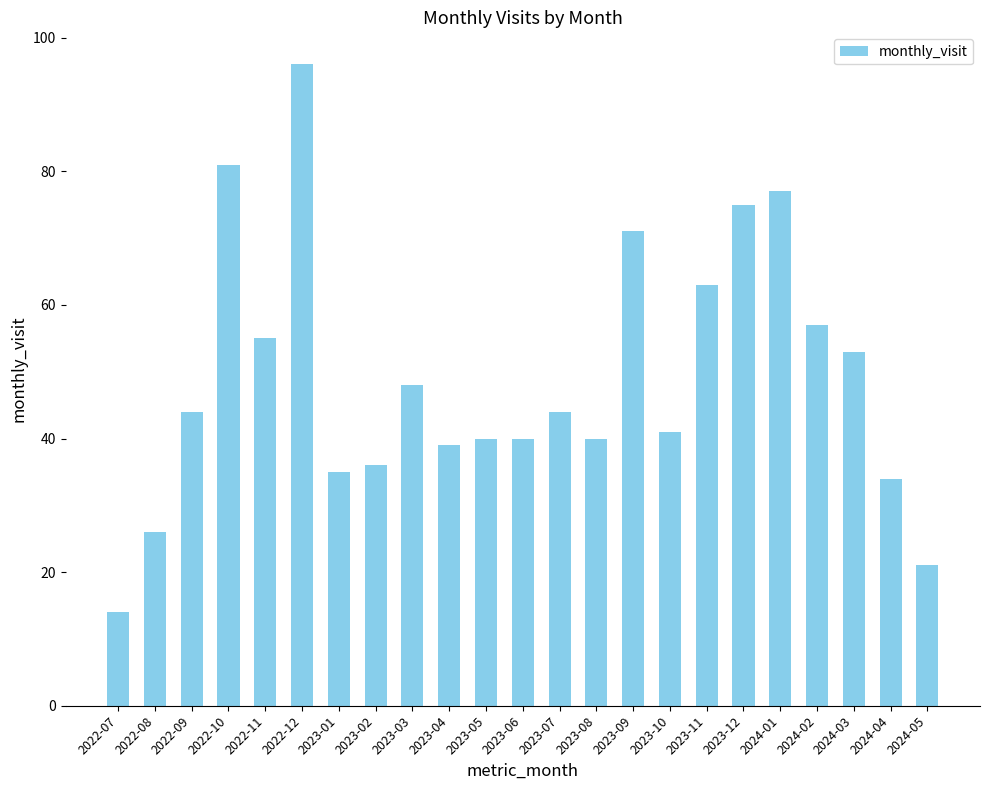

True or false: the data shows 11 at 2024-03.

False